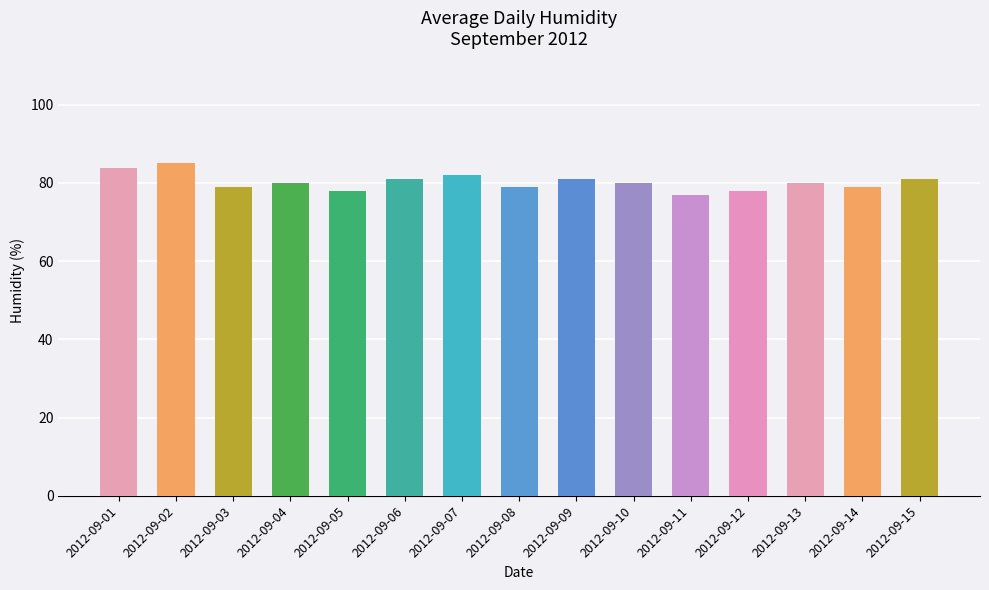

What is the minimum value shown in the chart?

77.0